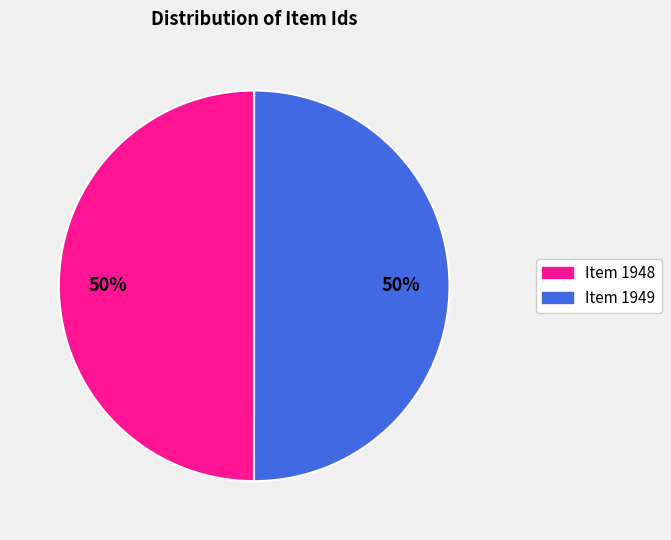

Is it true that Item 1948 is 58% of the pie?

False